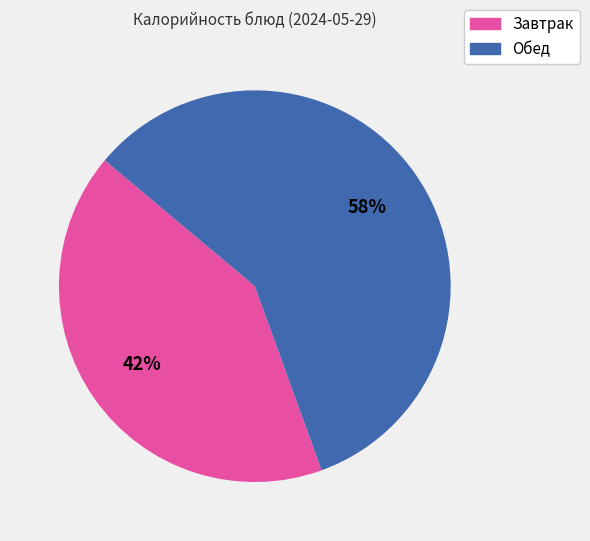

Which has a higher value, Обед or Завтрак?

Обед